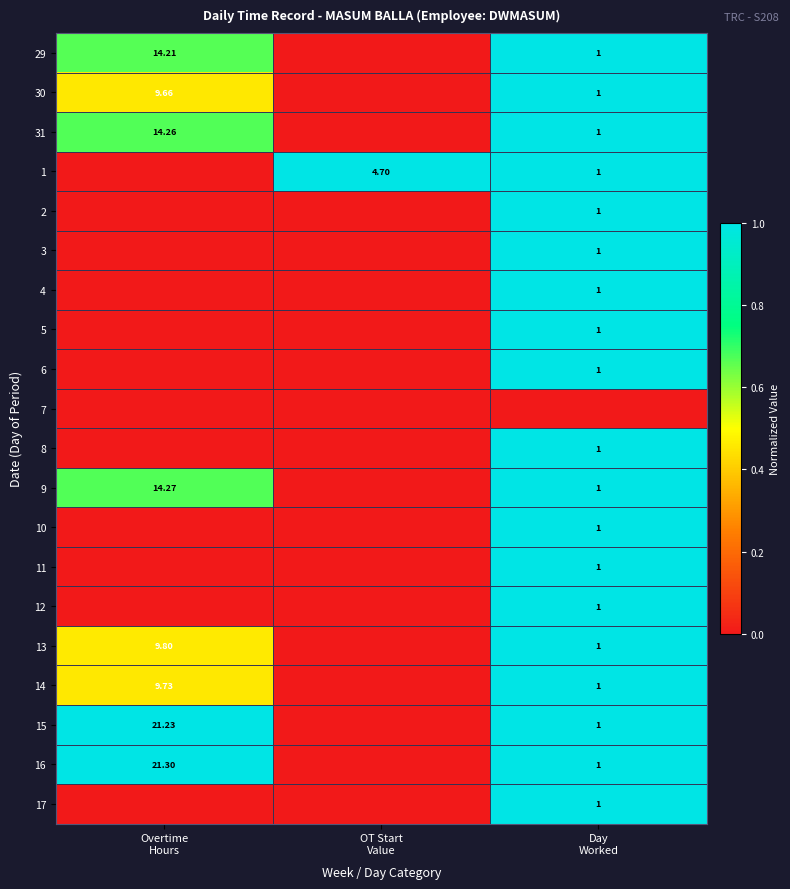

How many data points in 5 are above 0?

1